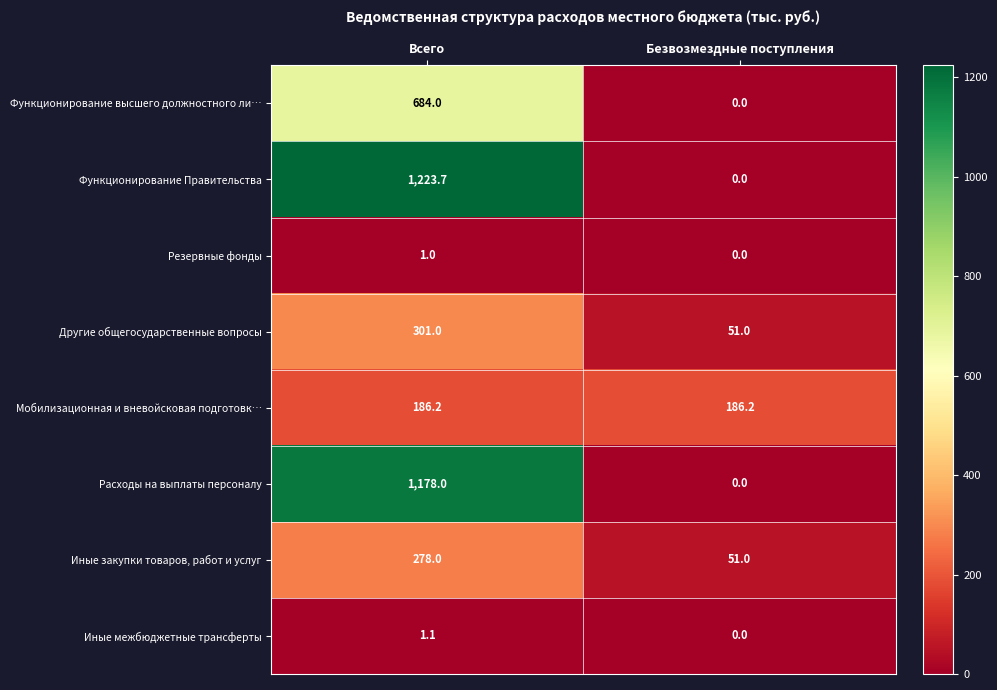

True or false: Резервные фонды has a value of 1.0 at Всего.

True